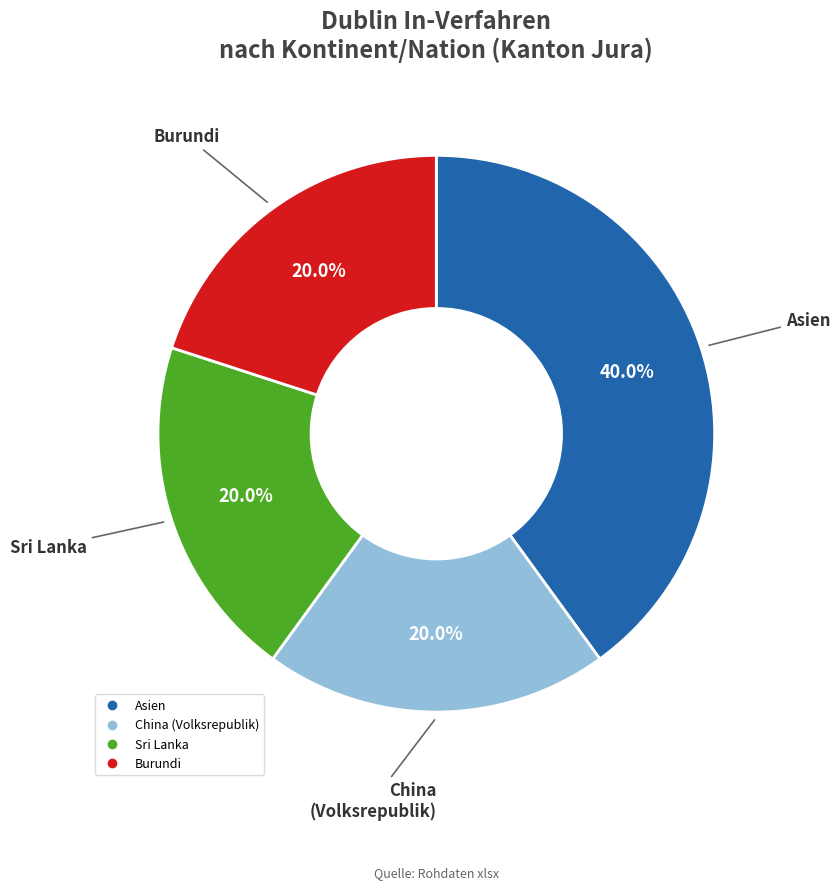

Is there any slice that represents more than half of the pie?

No